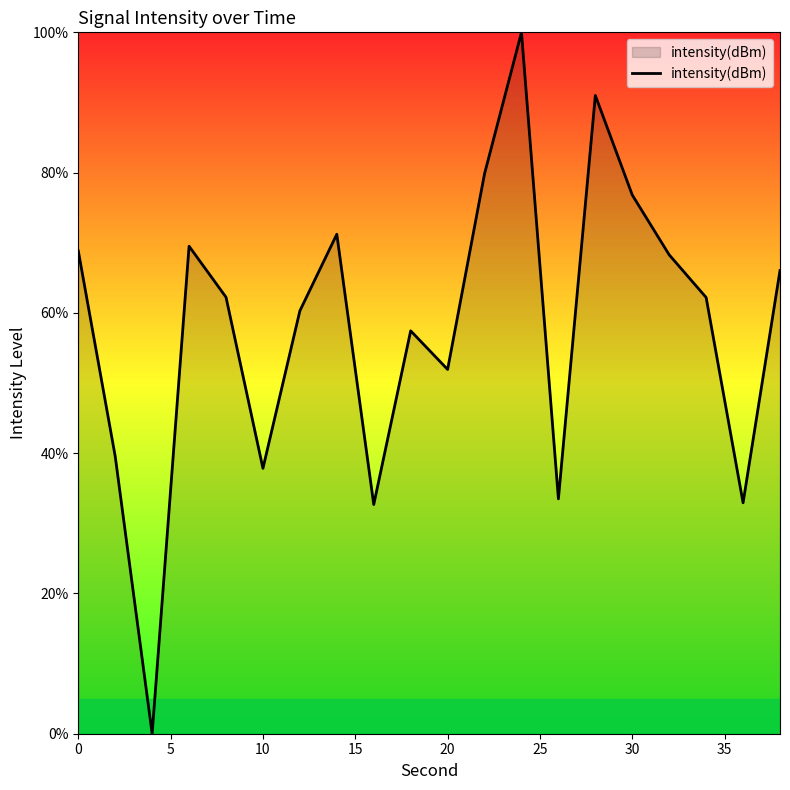

What is the maximum value shown in the chart?

100.0